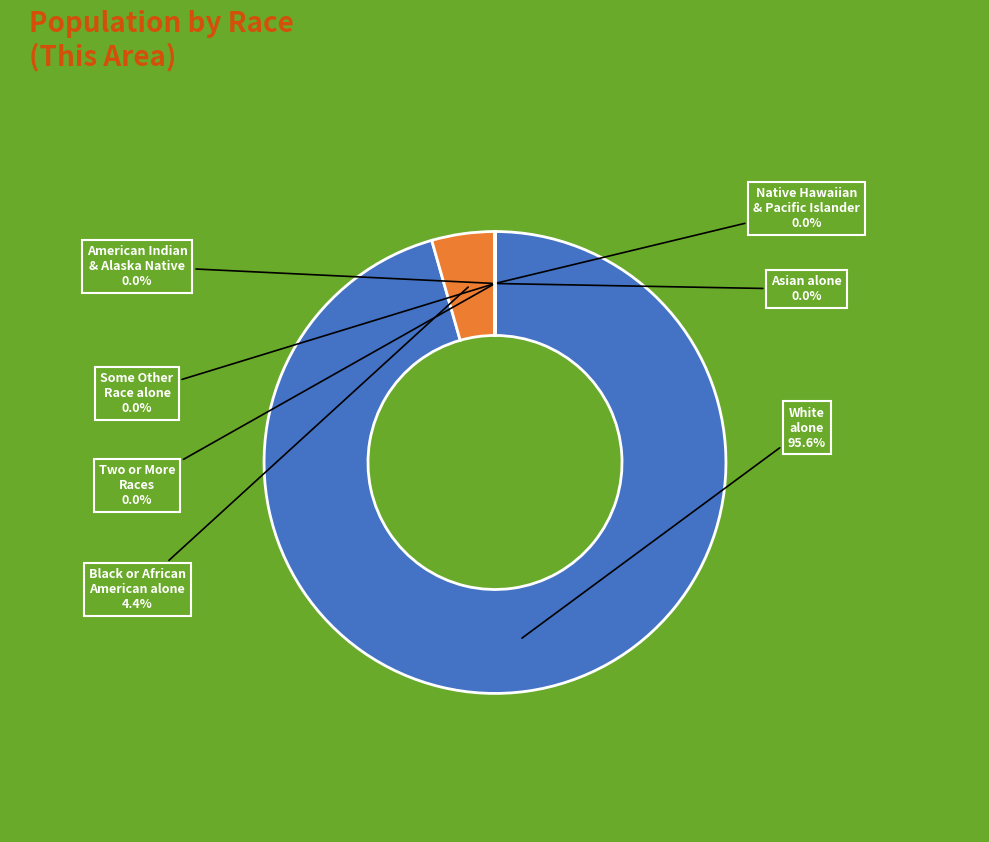

Is there a majority slice in this chart?

Yes